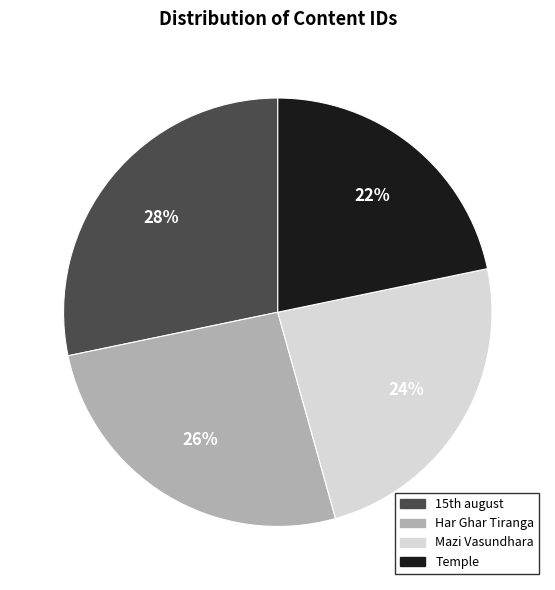

Count the number of slices in the pie.

4